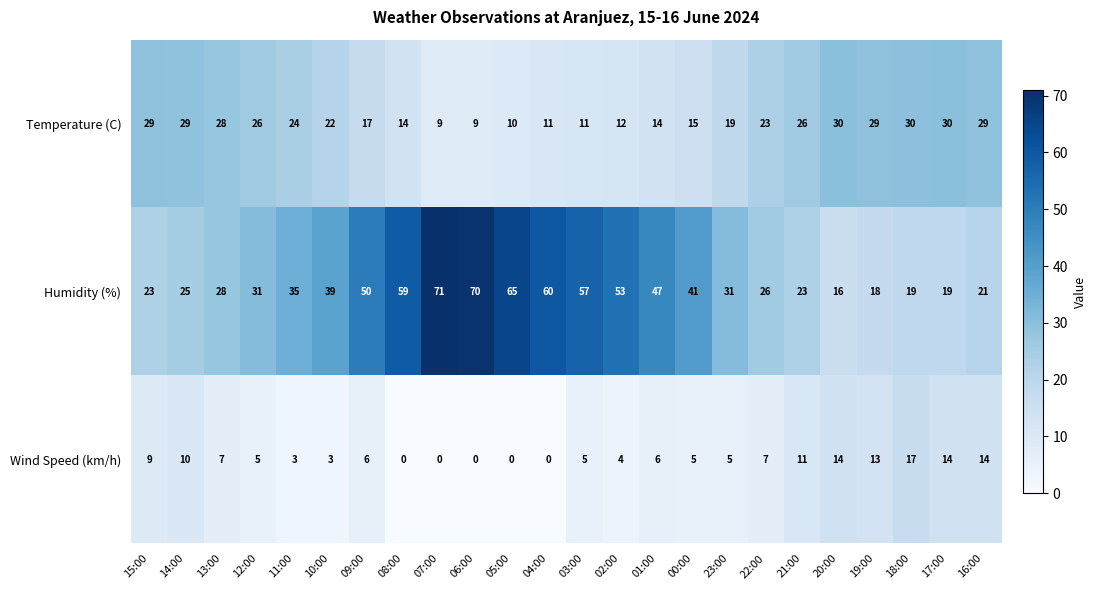

Where does the Wind Speed (km/h) series first go above 6?

15:00